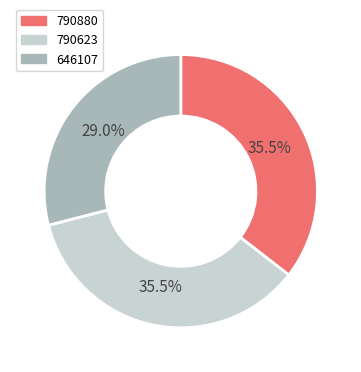

Count the number of slices in the pie.

3